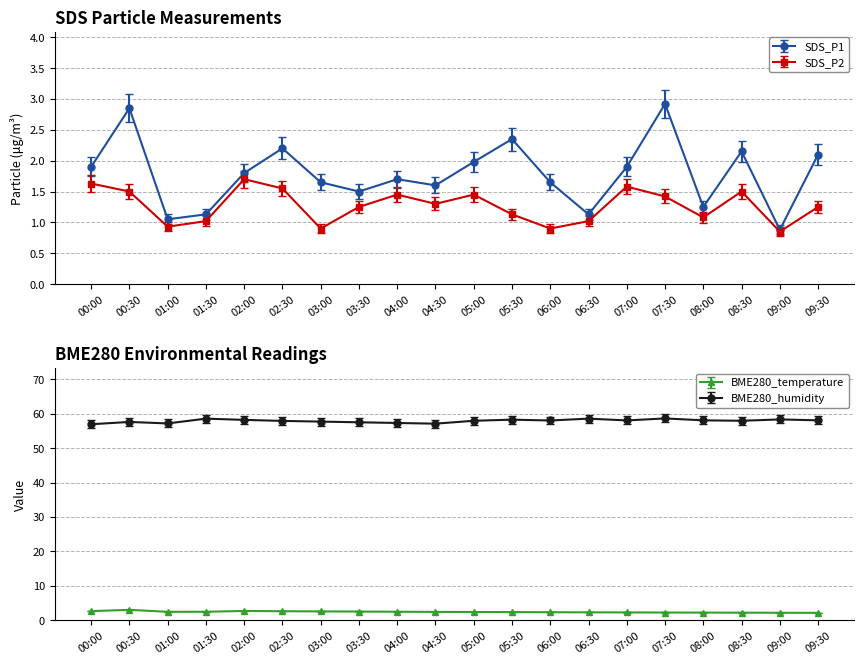

At which category does SDS_P1 reach its first local peak?

00:30